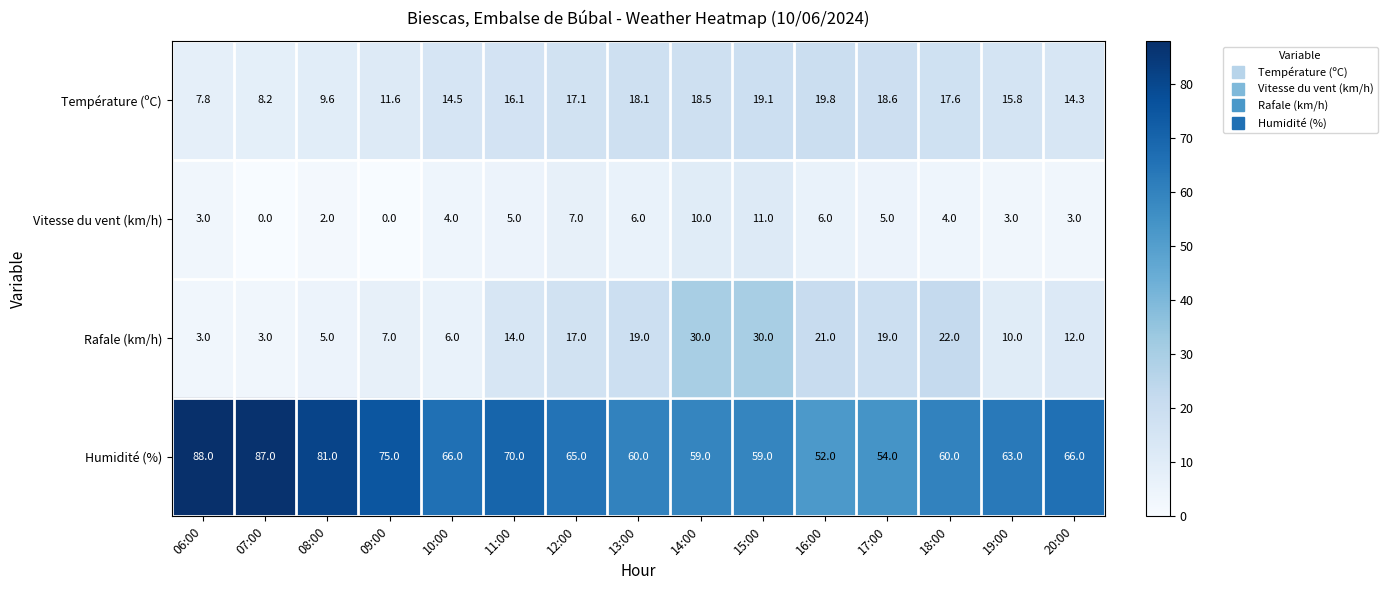

What value does the Humidité (%) series have at 06:00?

88.0